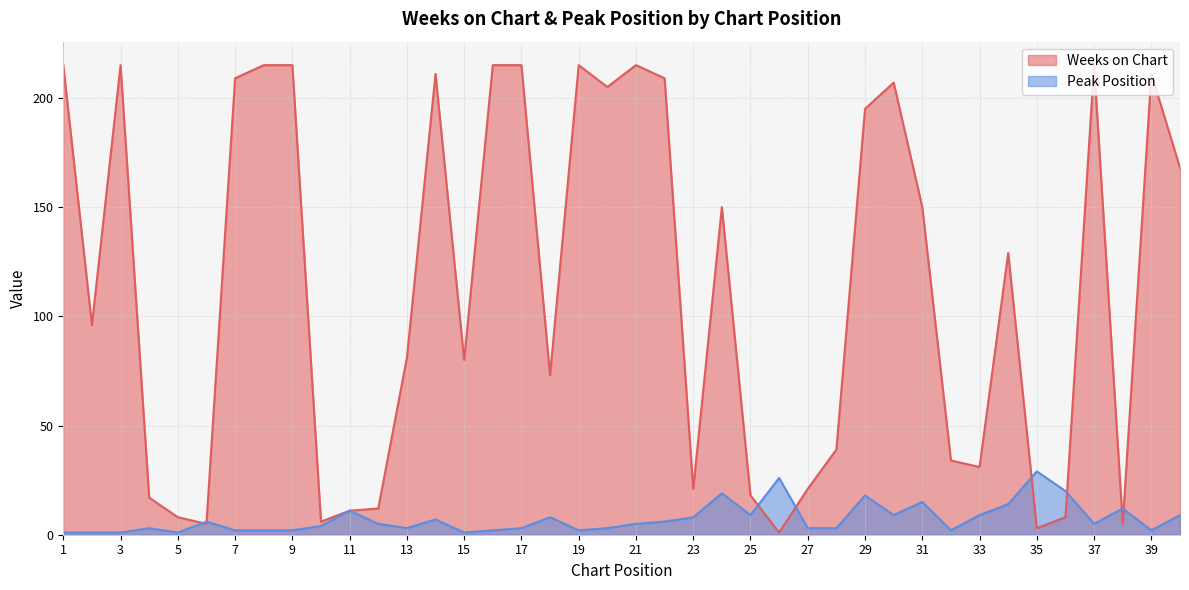

What is the difference between the second highest and second lowest values in the Peak Position series?

25